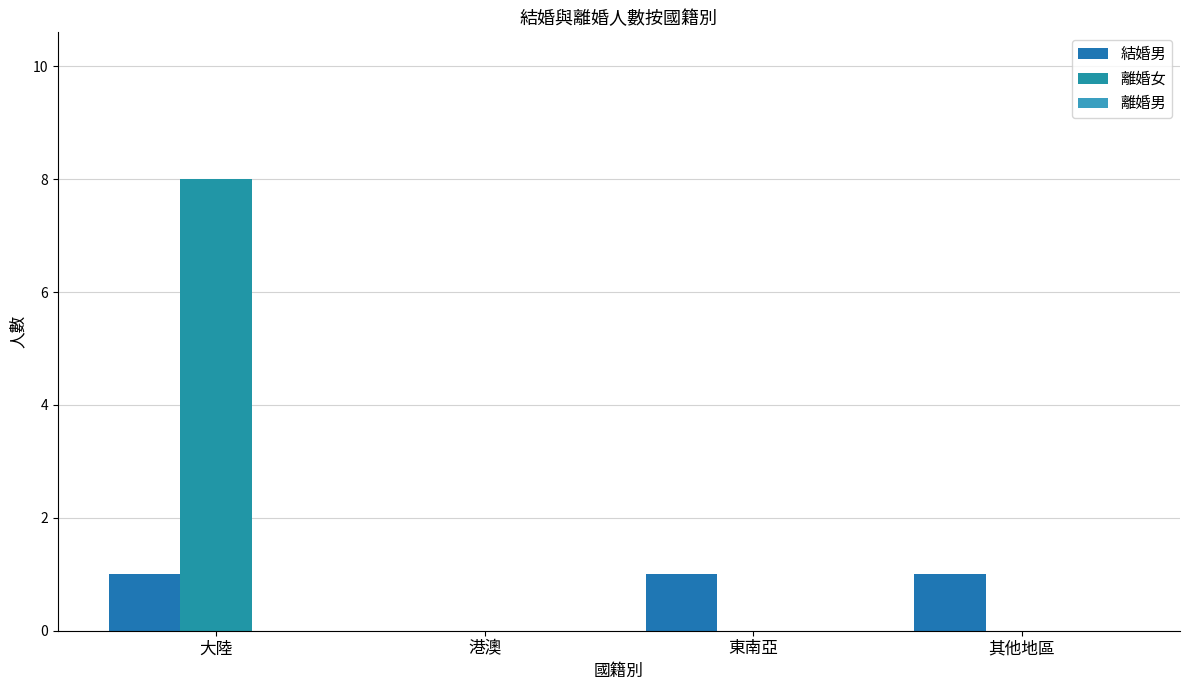

What is the difference between the highest and lowest values at 大陸?

8